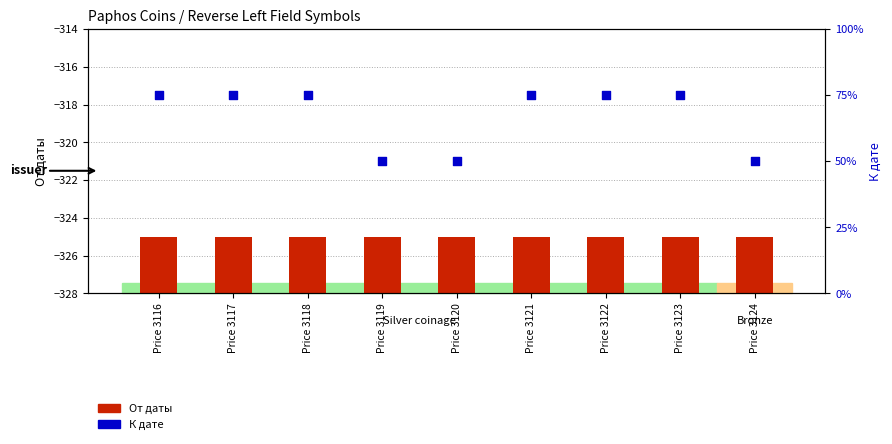

Which series contains the lowest Y value?

От даты